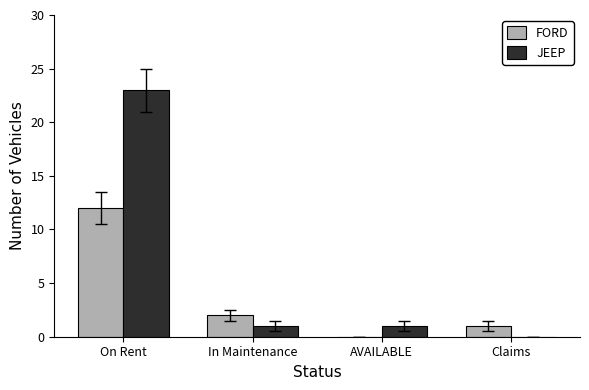

At which category is the sum across all series the highest?

On Rent